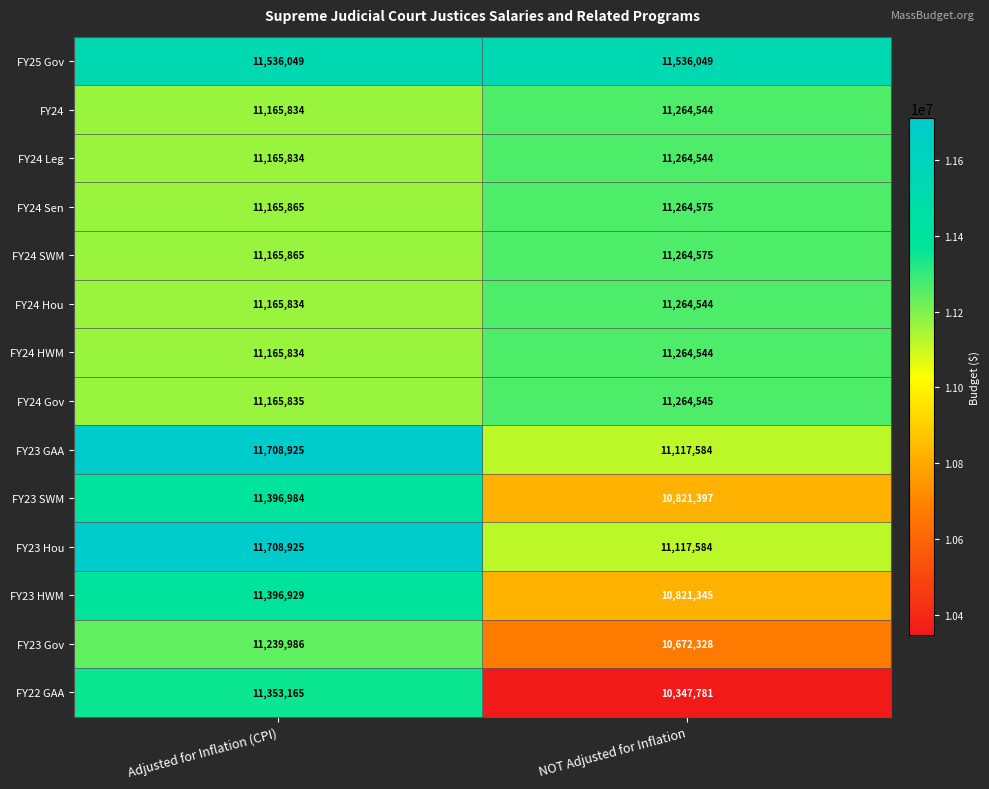

Which series changed the most between Adjusted for Inflation (CPI) and NOT Adjusted for Inflation?

FY22 GAA